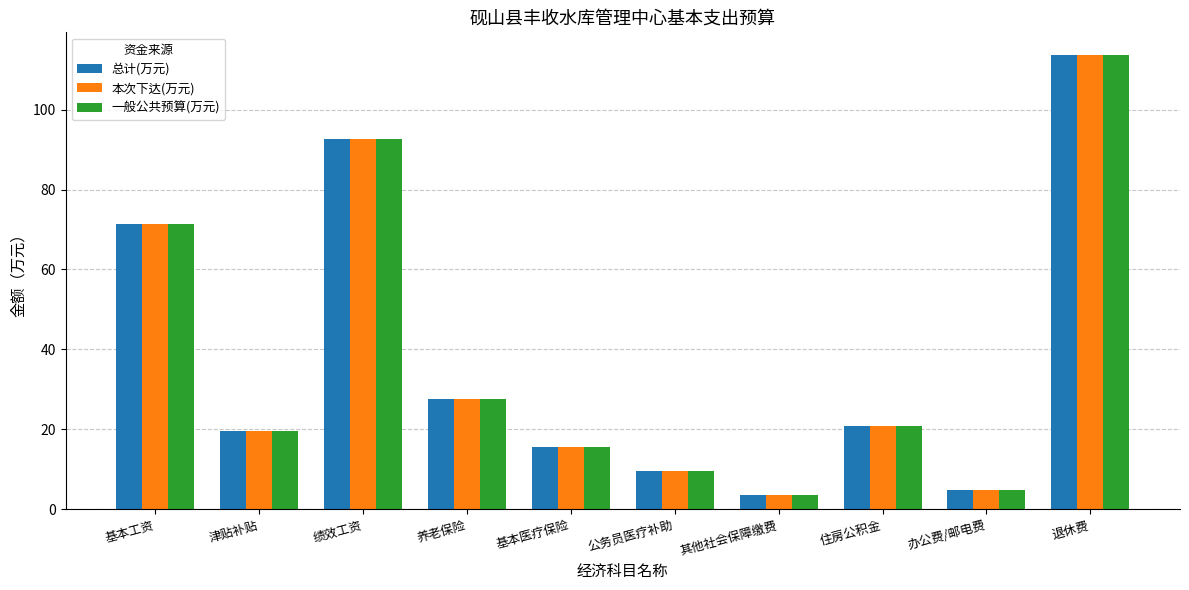

Does the chart contain any negative values?

No